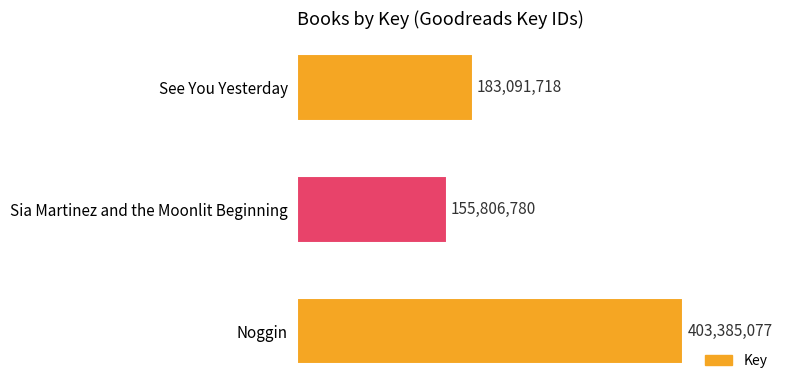

Are the bars horizontal?

Yes